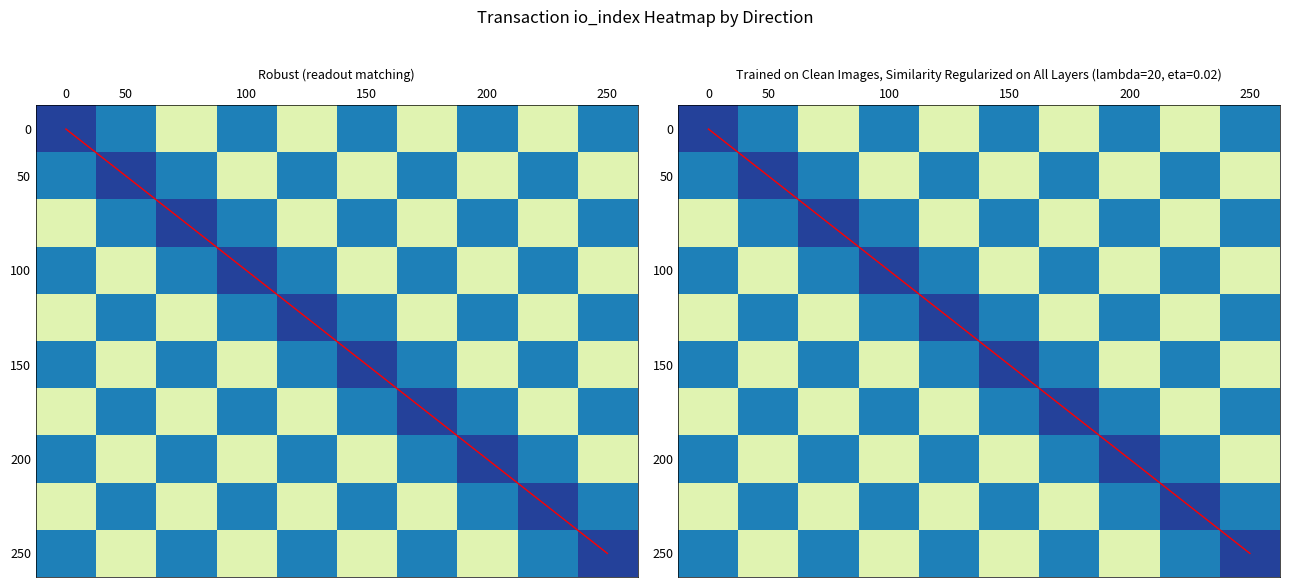

What is the total value across all series at io_index?

9